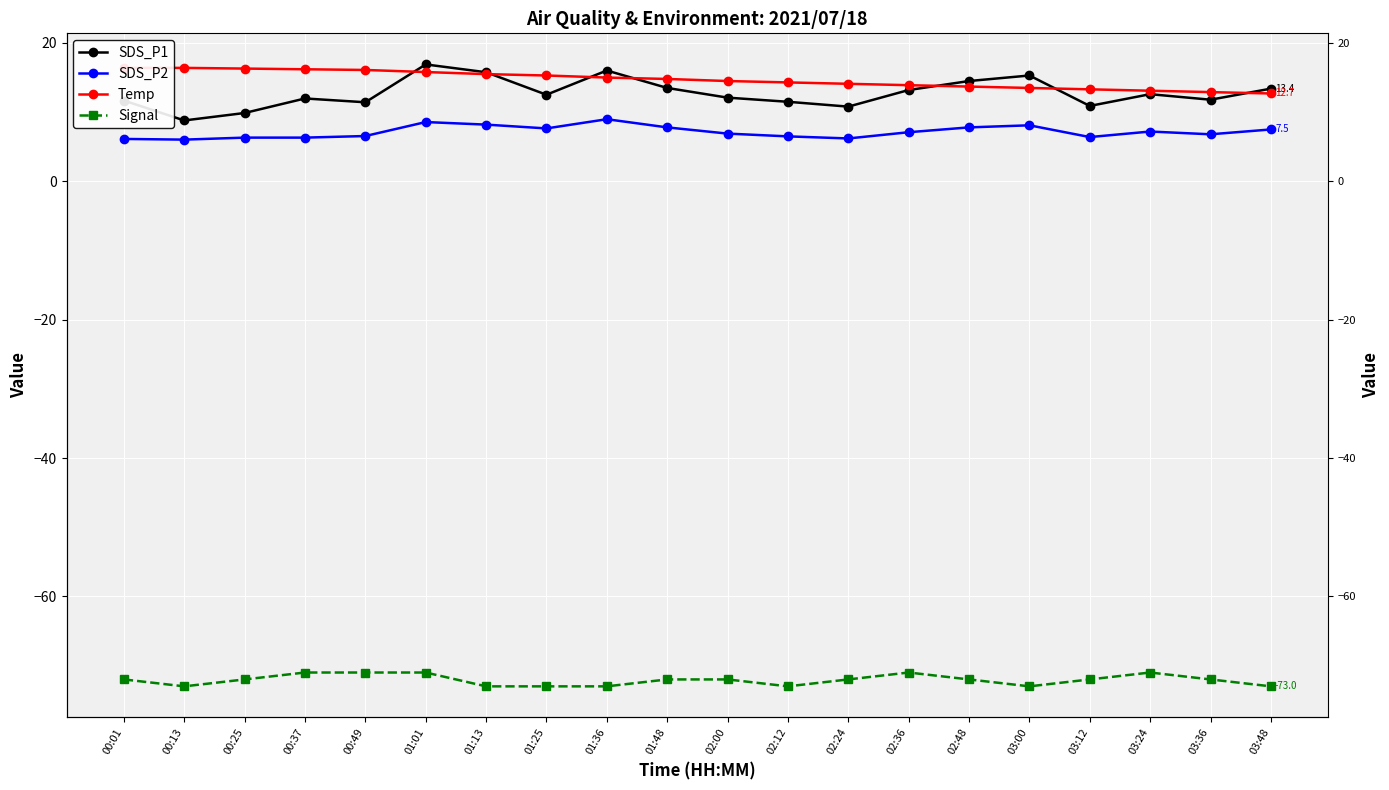

True or false: SDS_P2 and Temp intersect in this chart.

False